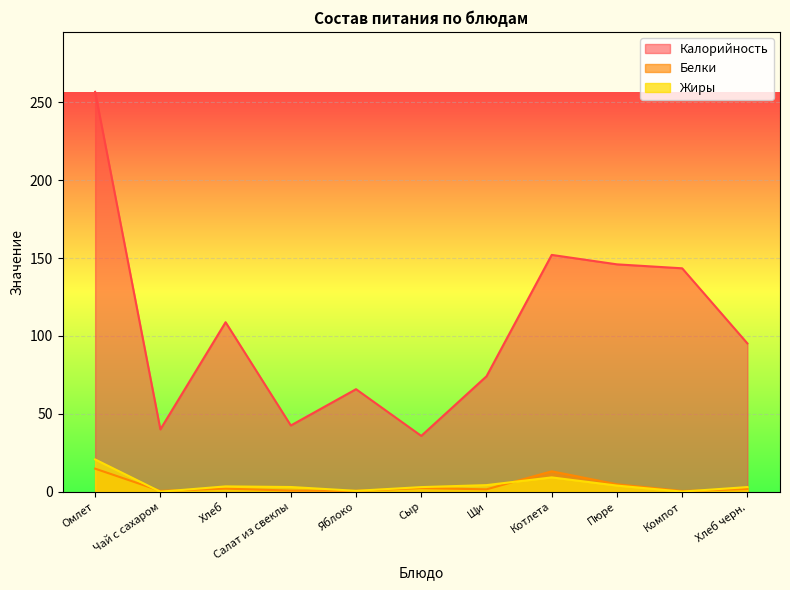

What are all the series names shown in the legend?

Калорийность, Белки, Жиры